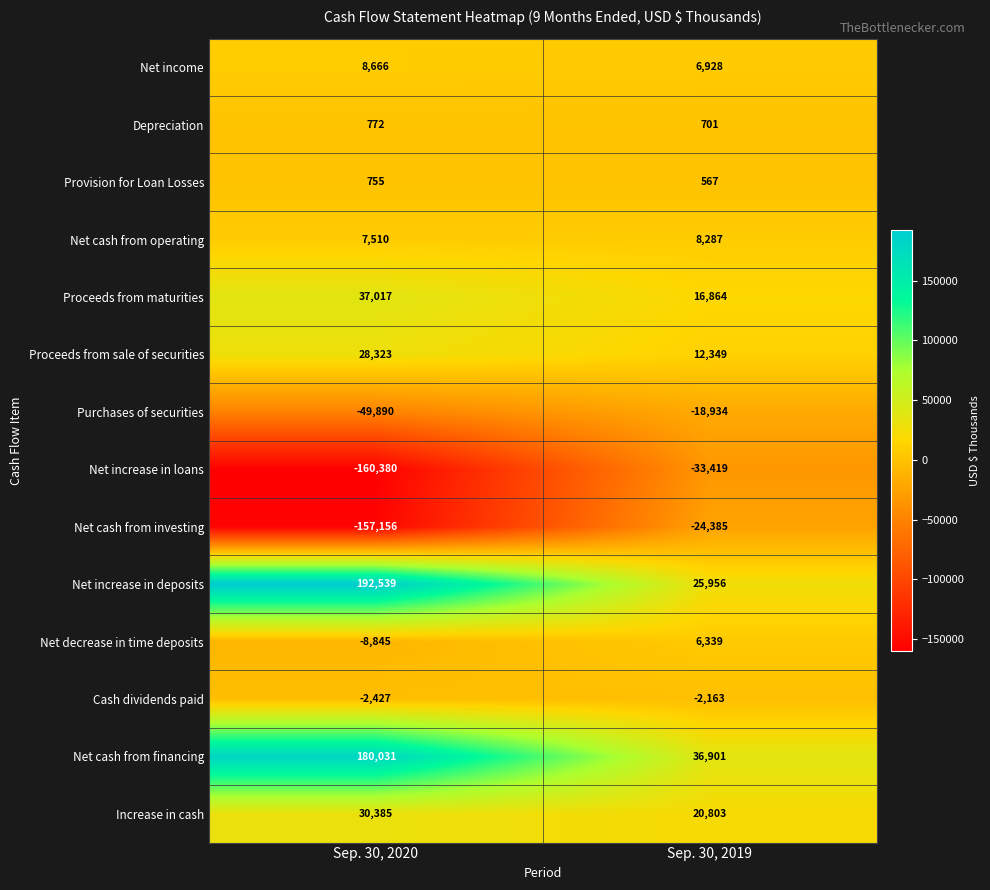

What is the total value across all series at Sep. 30, 2020?

107300